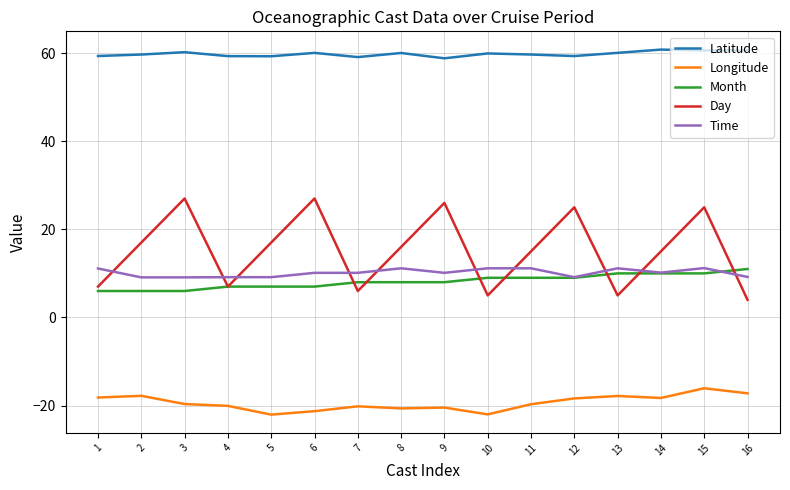

True or false: Latitude has a value of 101.5 at 8.

False